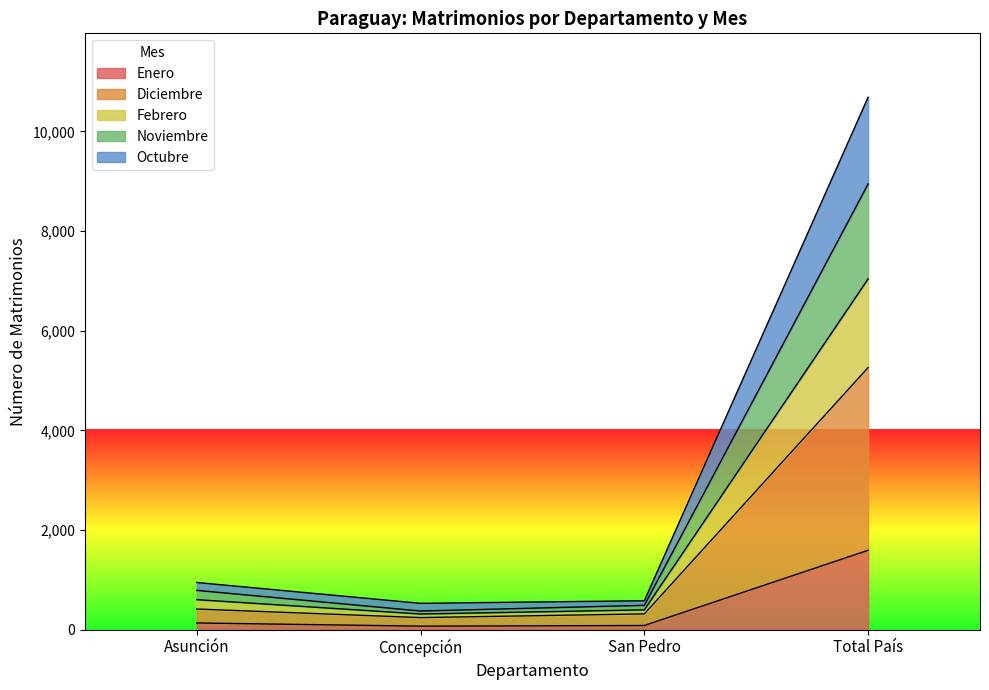

True or false: Diciembre has a value of 121 at San Pedro.

False